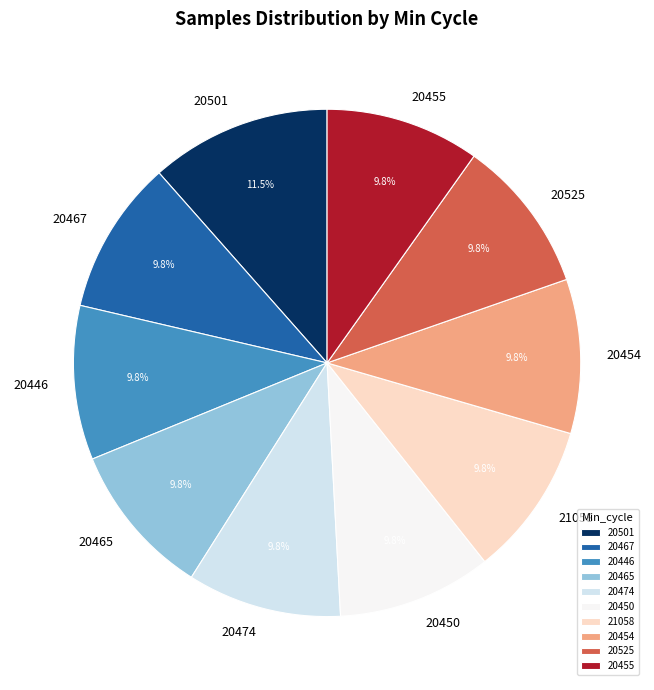

How many segments does this pie chart have?

10